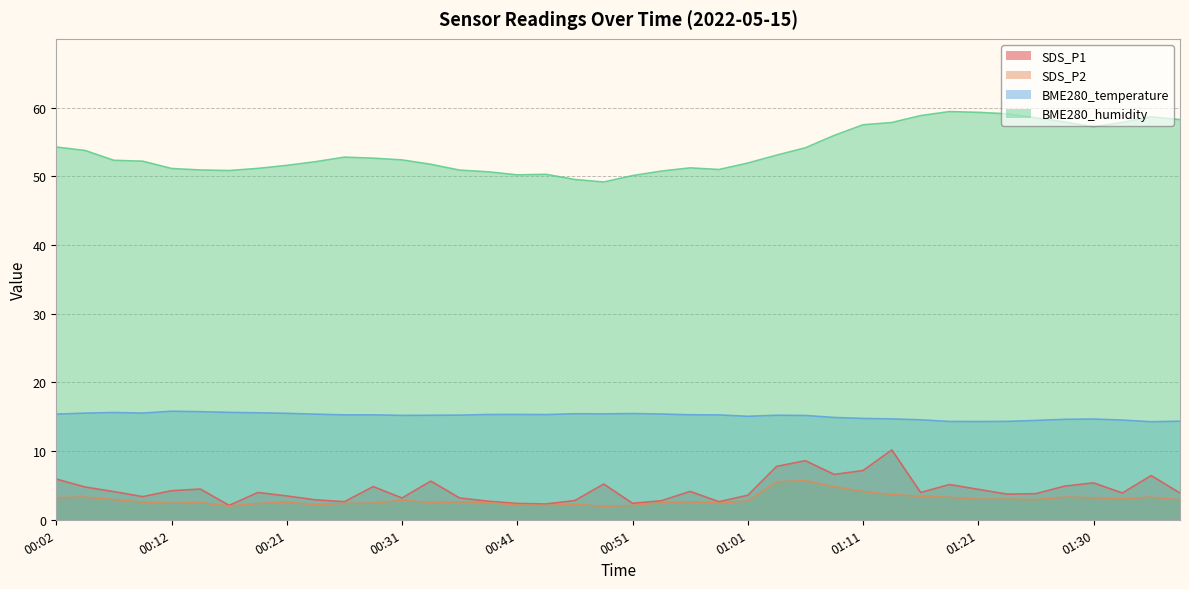

What is the total value across all series at 00:41?

70.1